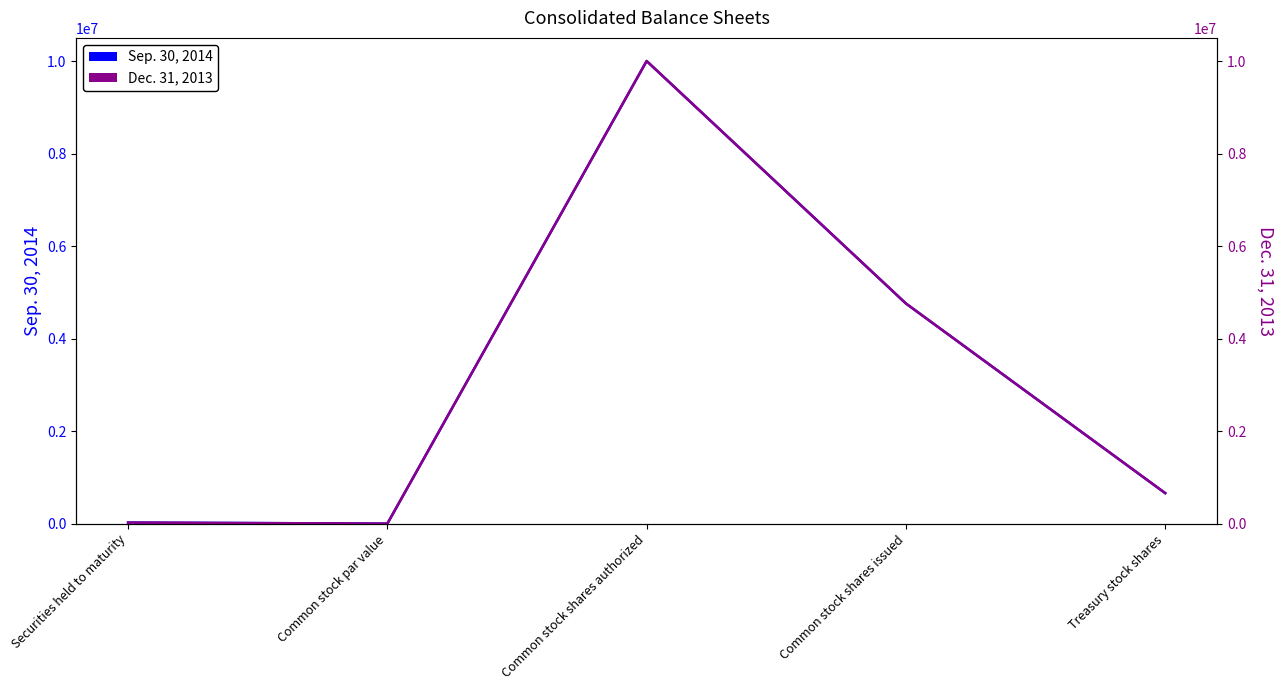

Reading right to left, list all the values displayed in this chart.

Sep. 30, 2014: 659739	4758492	10000000	1	23570
Dec. 31, 2013: 659739	4758492	10000000	1	22984